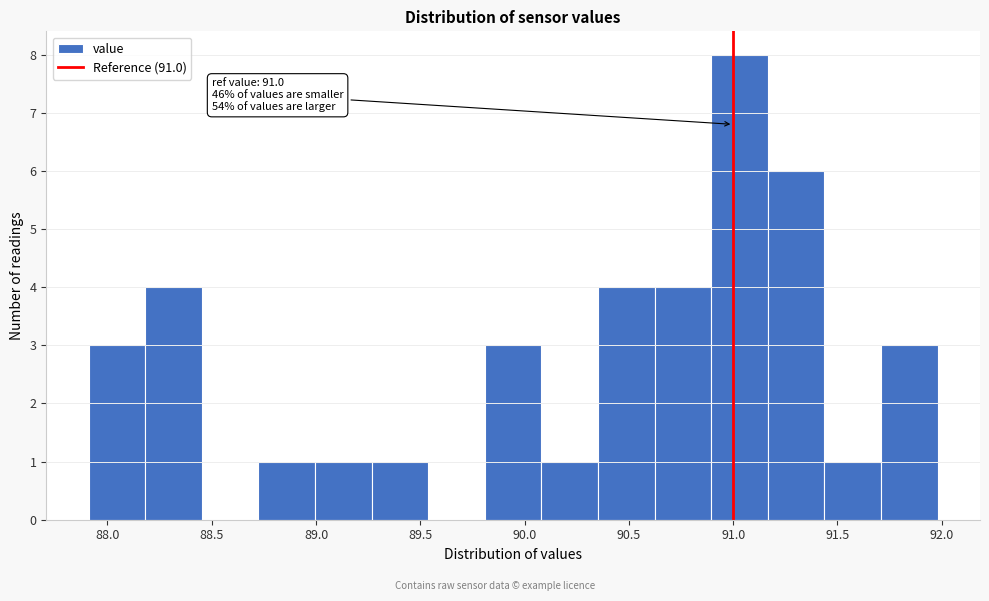

Which range on the x-axis has the tallest bar?

90.90 to 91.15